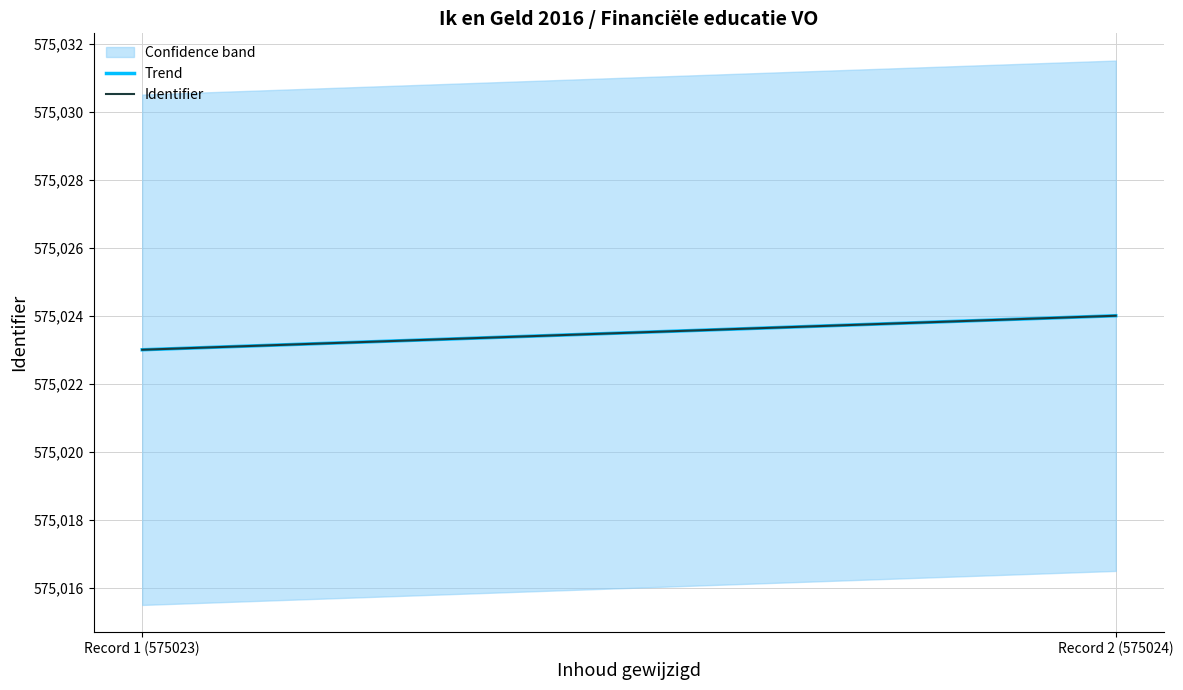

What is the greatest value displayed?

575024.0